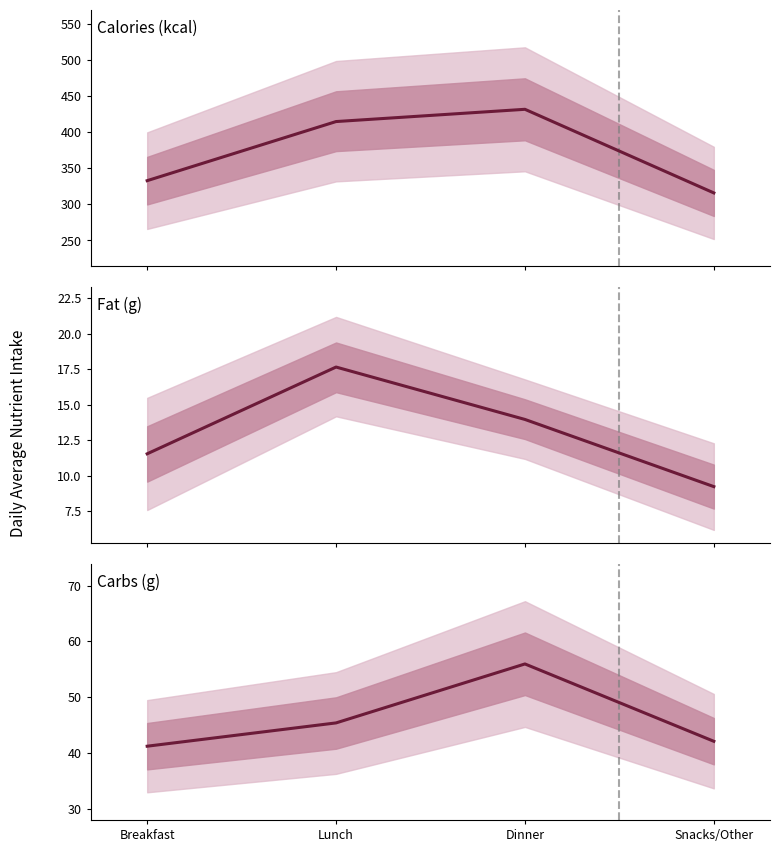

Reading right to left, what are all the values shown in this chart?

Cals (kcal): Snacks/Other=316.0	Dinner=432.0	Lunch=415.0	Breakfast=333.0
Fat (g): Snacks/Other=9.2	Dinner=14.0	Lunch=17.7	Breakfast=11.6
Carbs (g): Snacks/Other=42.1	Dinner=56.0	Lunch=45.4	Breakfast=41.2